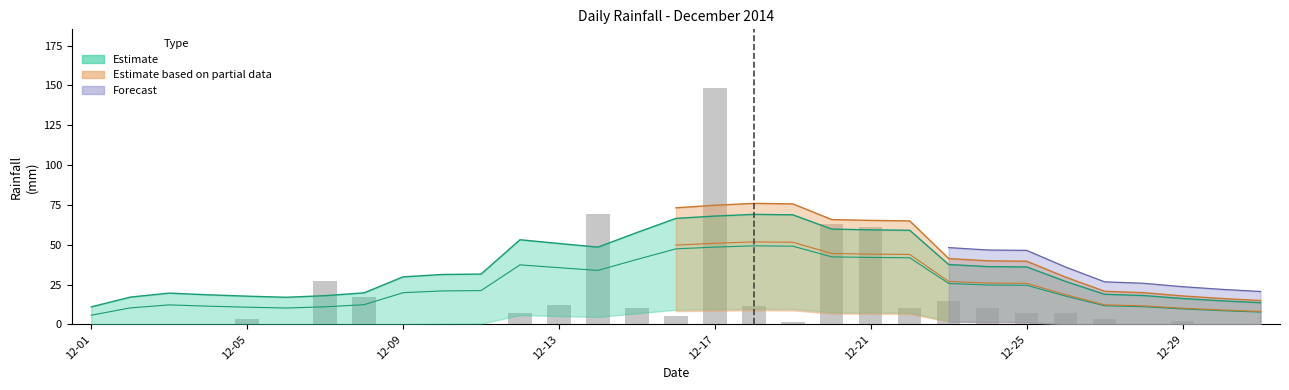

How many data points are above 5?

16